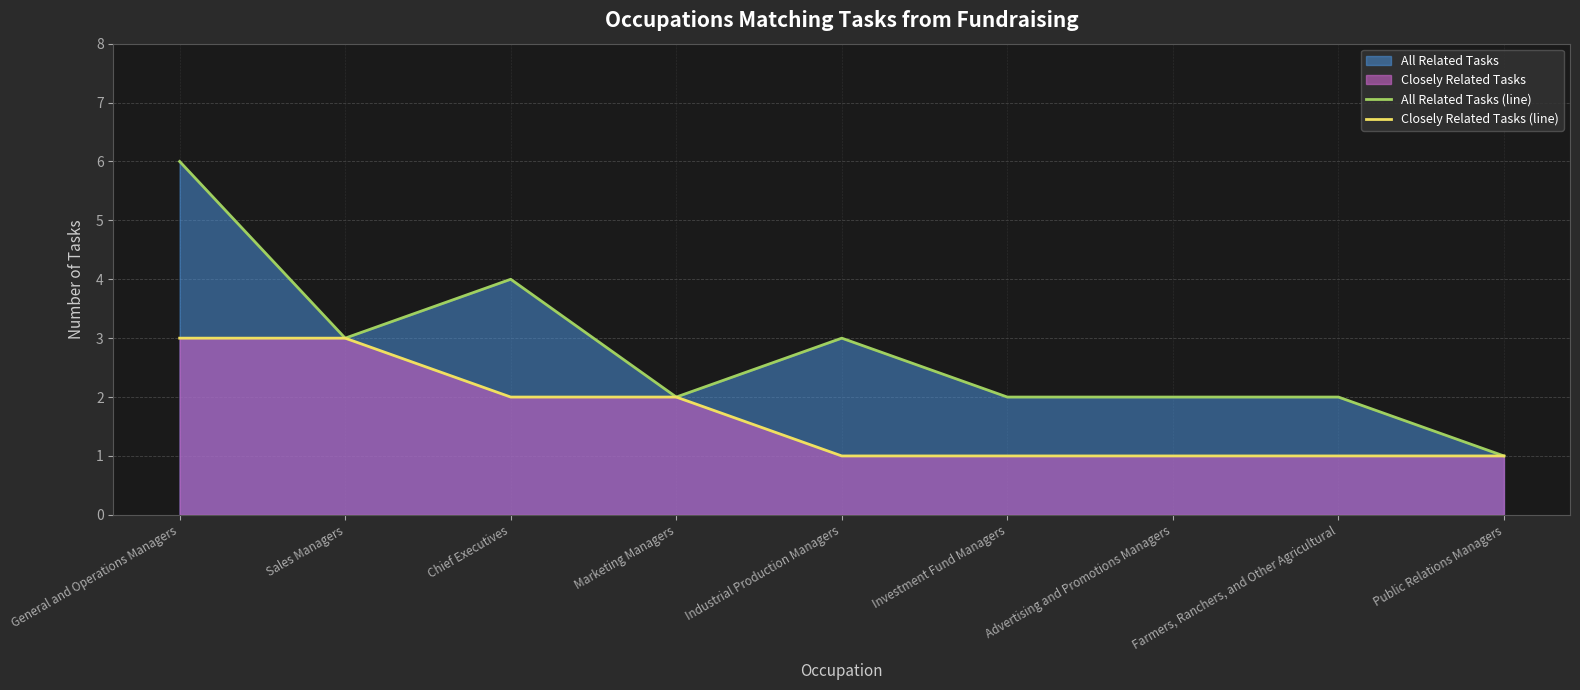

How many values in the All Related Tasks (line) series are below 2?

1